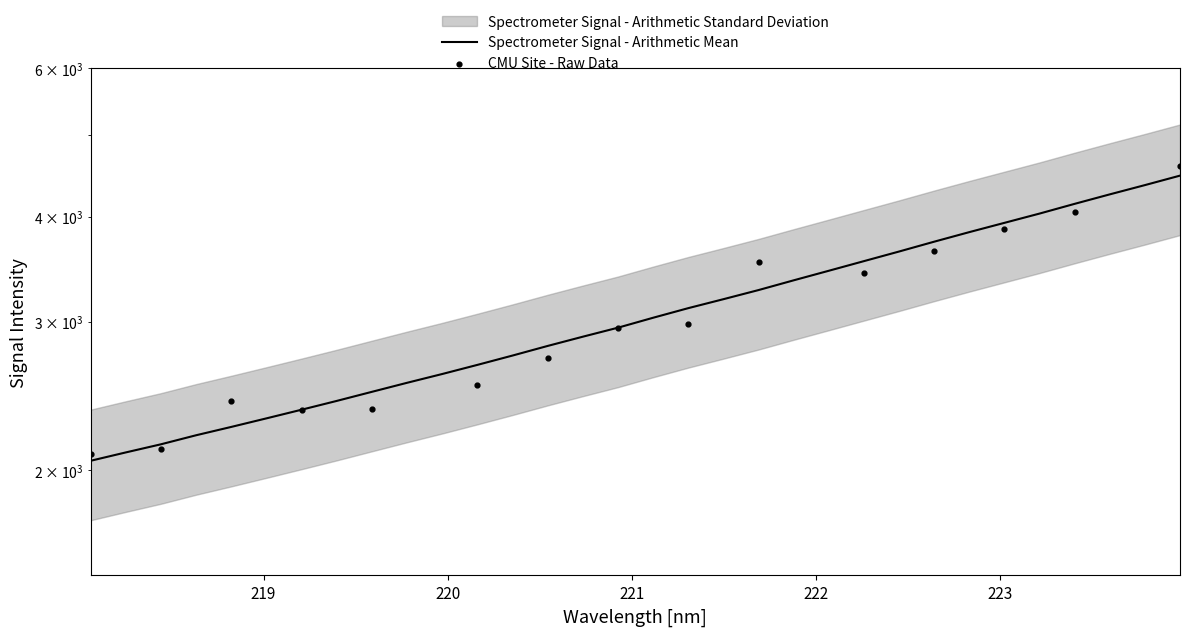

Which has a higher value, 12 or 7?

12